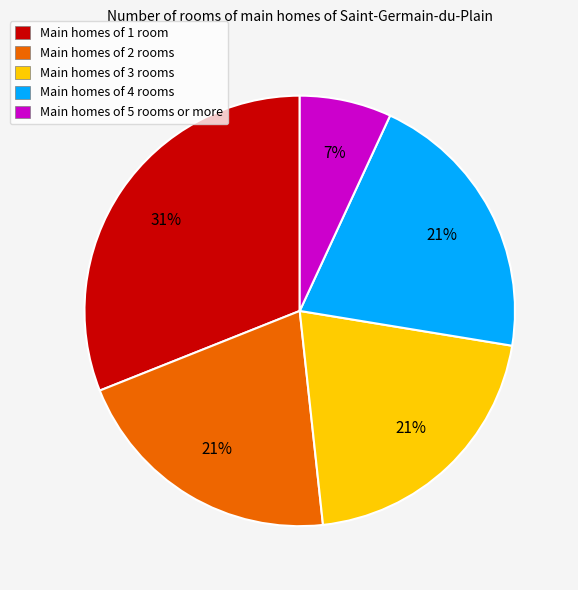

Approximately how many times larger is the value at Main homes of 2 rooms compared to Main homes of 1 room?

0.7